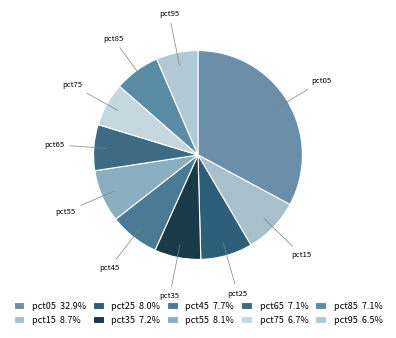

Does pct75 represent more than half of the total?

No